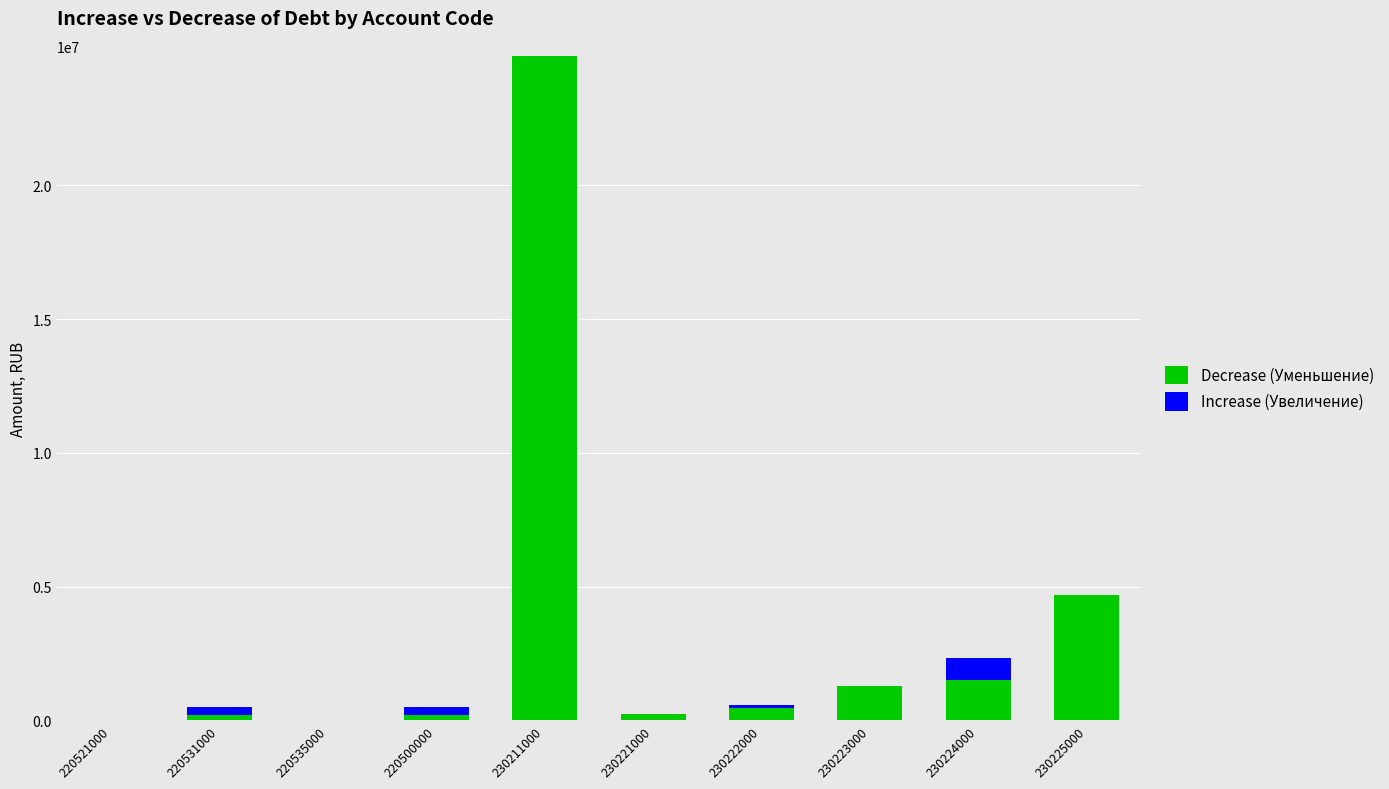

At which label does Decrease (Уменьшение) reach its peak?

230211000